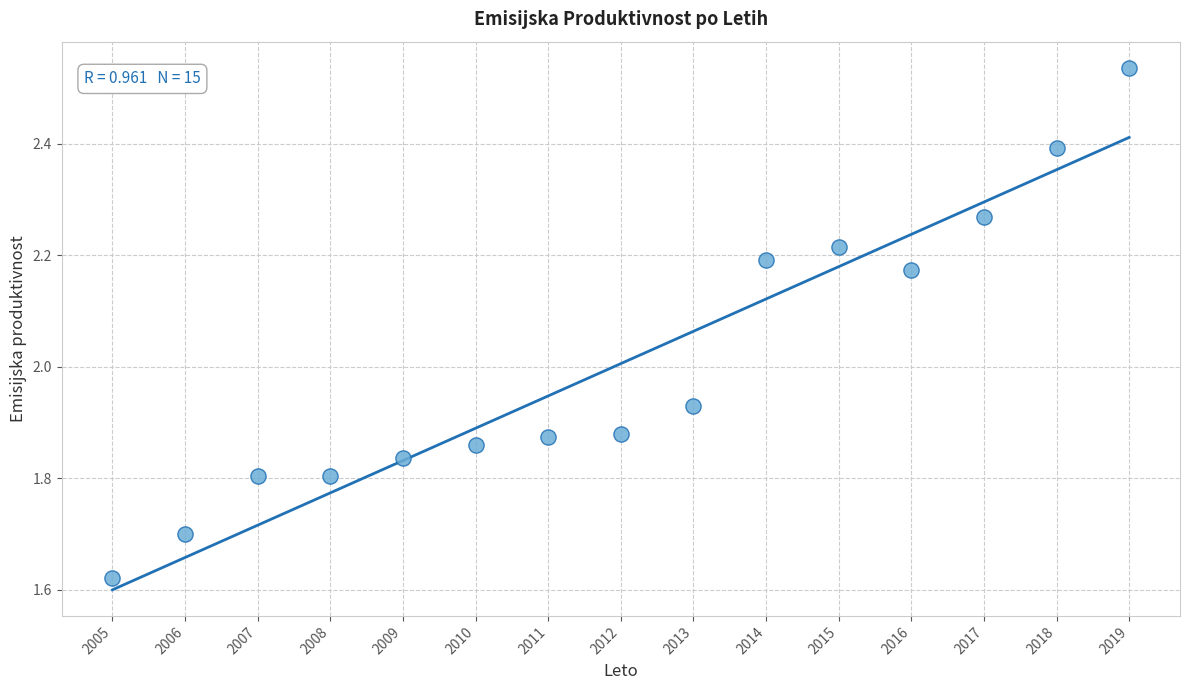

What is the range of Y values (max minus min)?

0.9